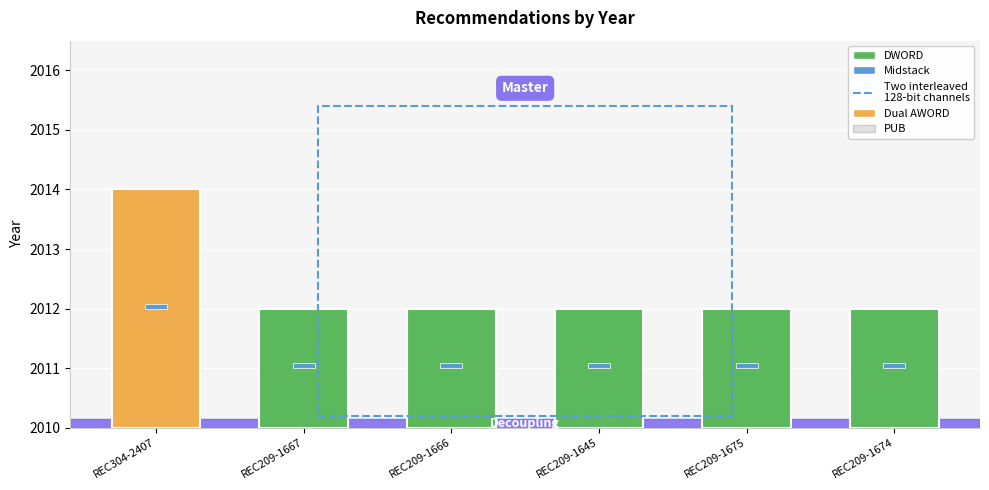

What is the maximum value shown in the chart?

2014